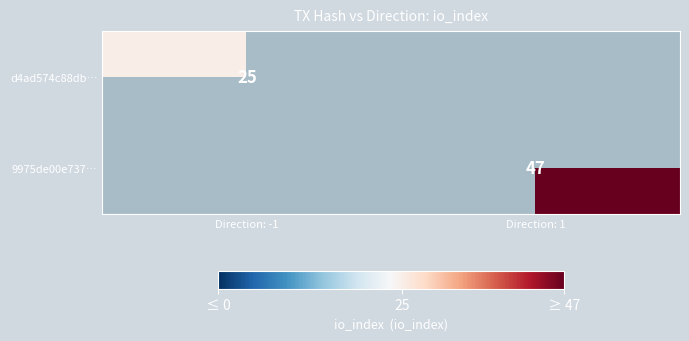

Is it true that d4ad574c88db… equals 25 at Direction: -1?

True